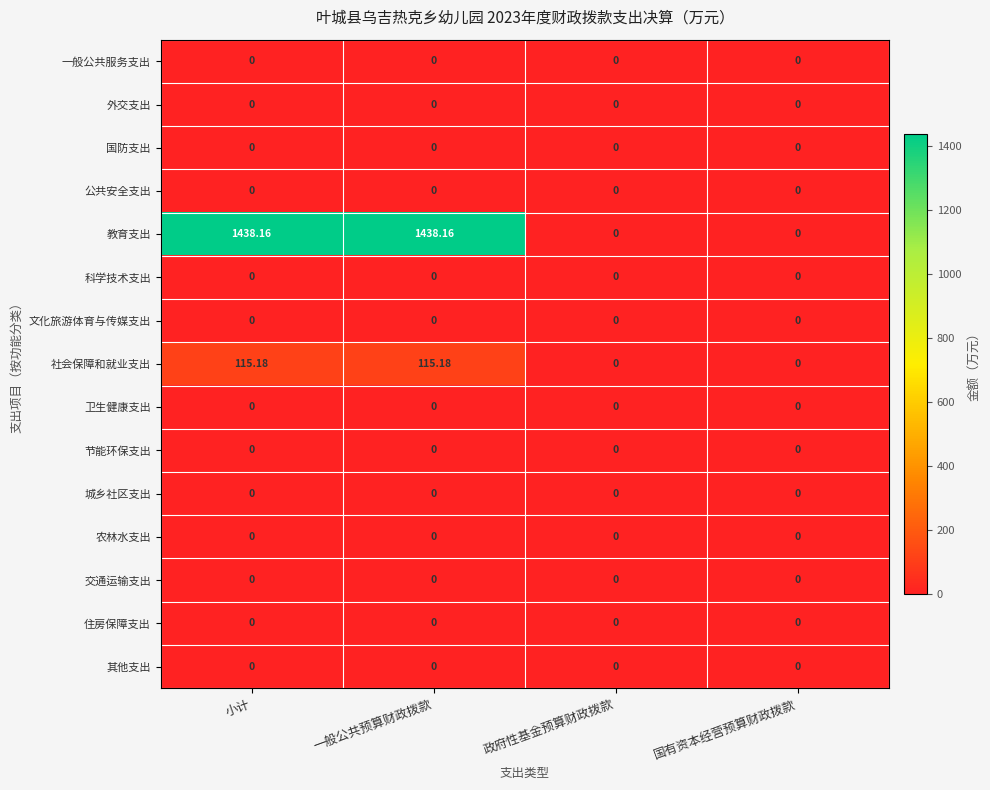

Is the value of 农林水支出 at 政府性基金预算财政拨款 greater than the value of 教育支出 at 一般公共预算财政拨款?

No